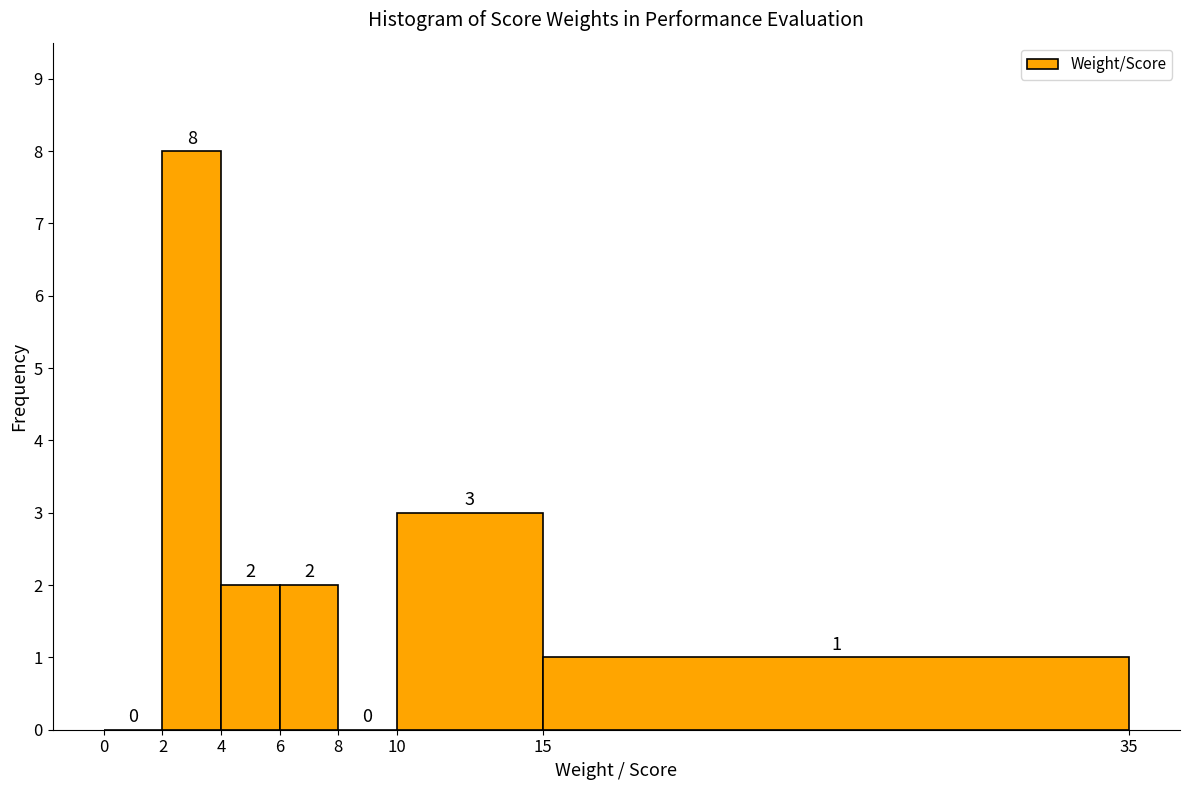

Reading left to right, list every bar in this chart as the range it spans on the x-axis followed by its height.

0 to 2: 0
2 to 4: 8
4 to 6: 2
6 to 8: 2
8 to 10: 0
10 to 15: 3
15 to 35: 1